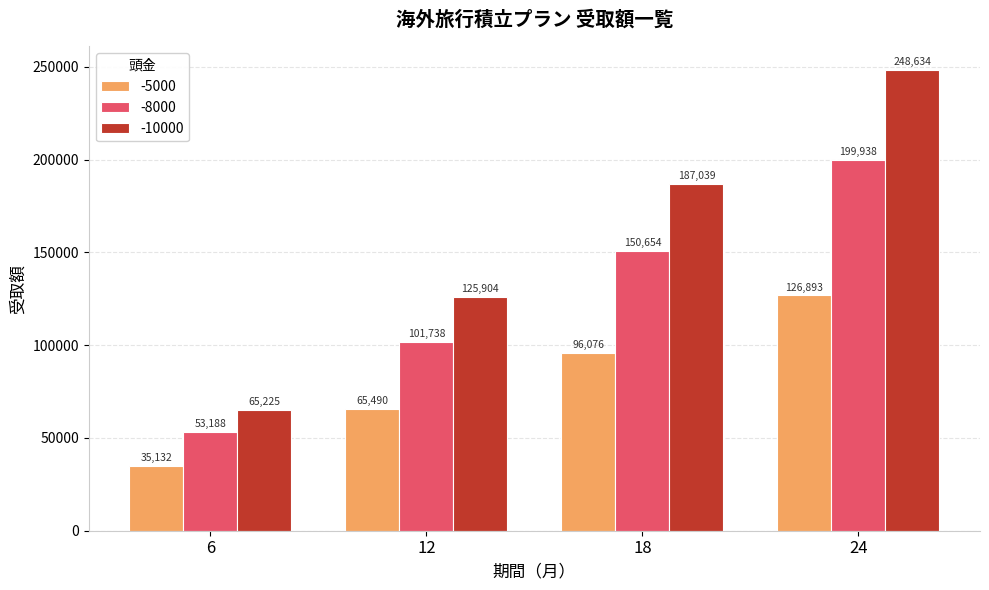

What is the value of the -10000 bar at the 3rd from the left?

187039.0